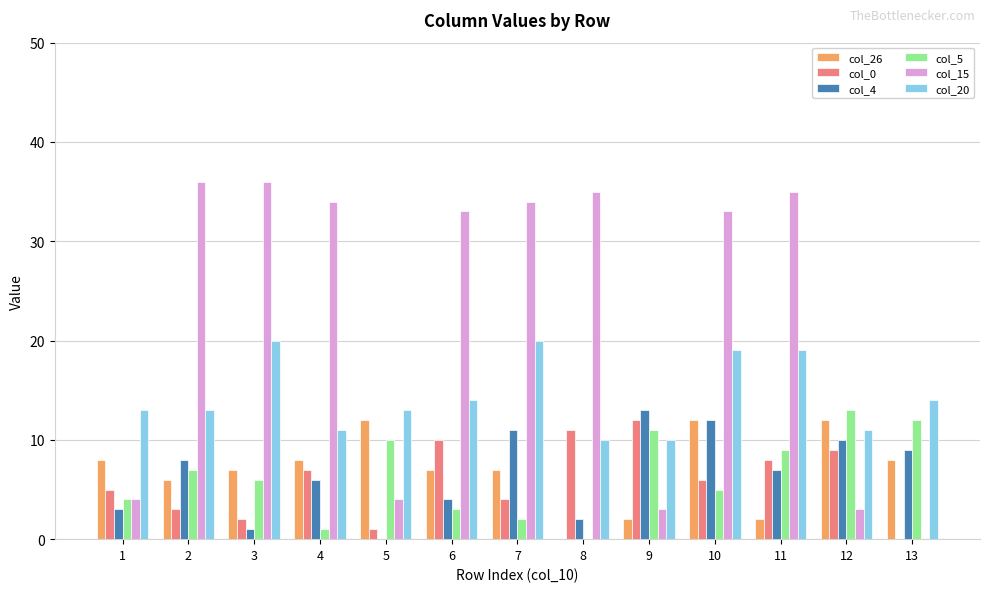

Is the value of col_26 at 4 greater than the value of col_20 at 2?

No